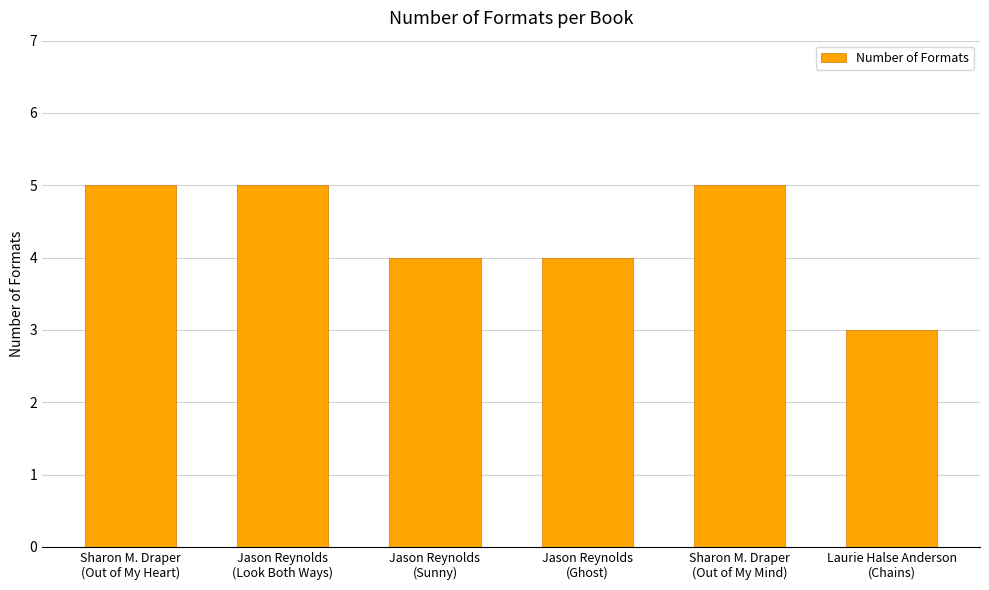

Between Laurie Halse Anderson
(Chains) and Jason Reynolds
(Sunny), which is larger?

Jason Reynolds
(Sunny)